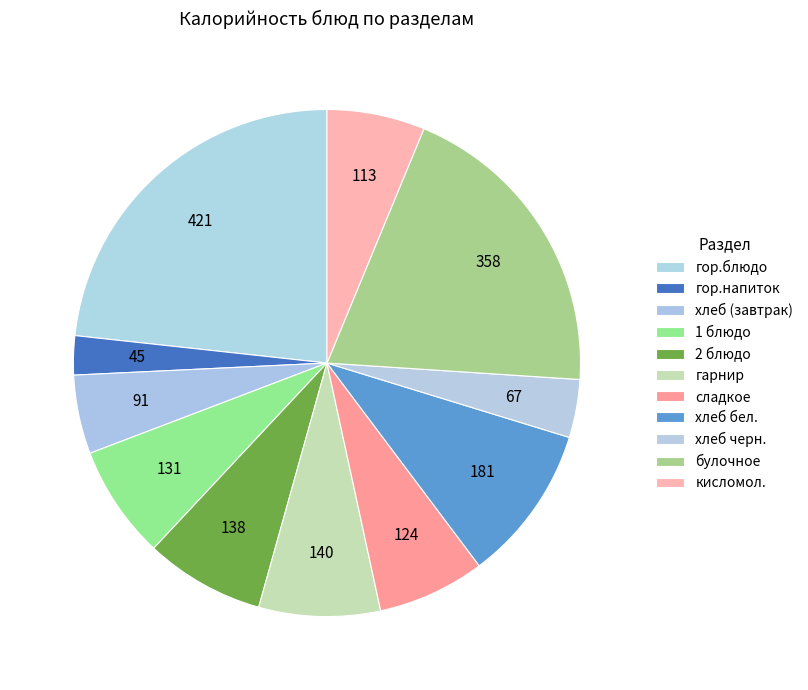

Is the sum of хлеб черн. and булочное greater than half?

No